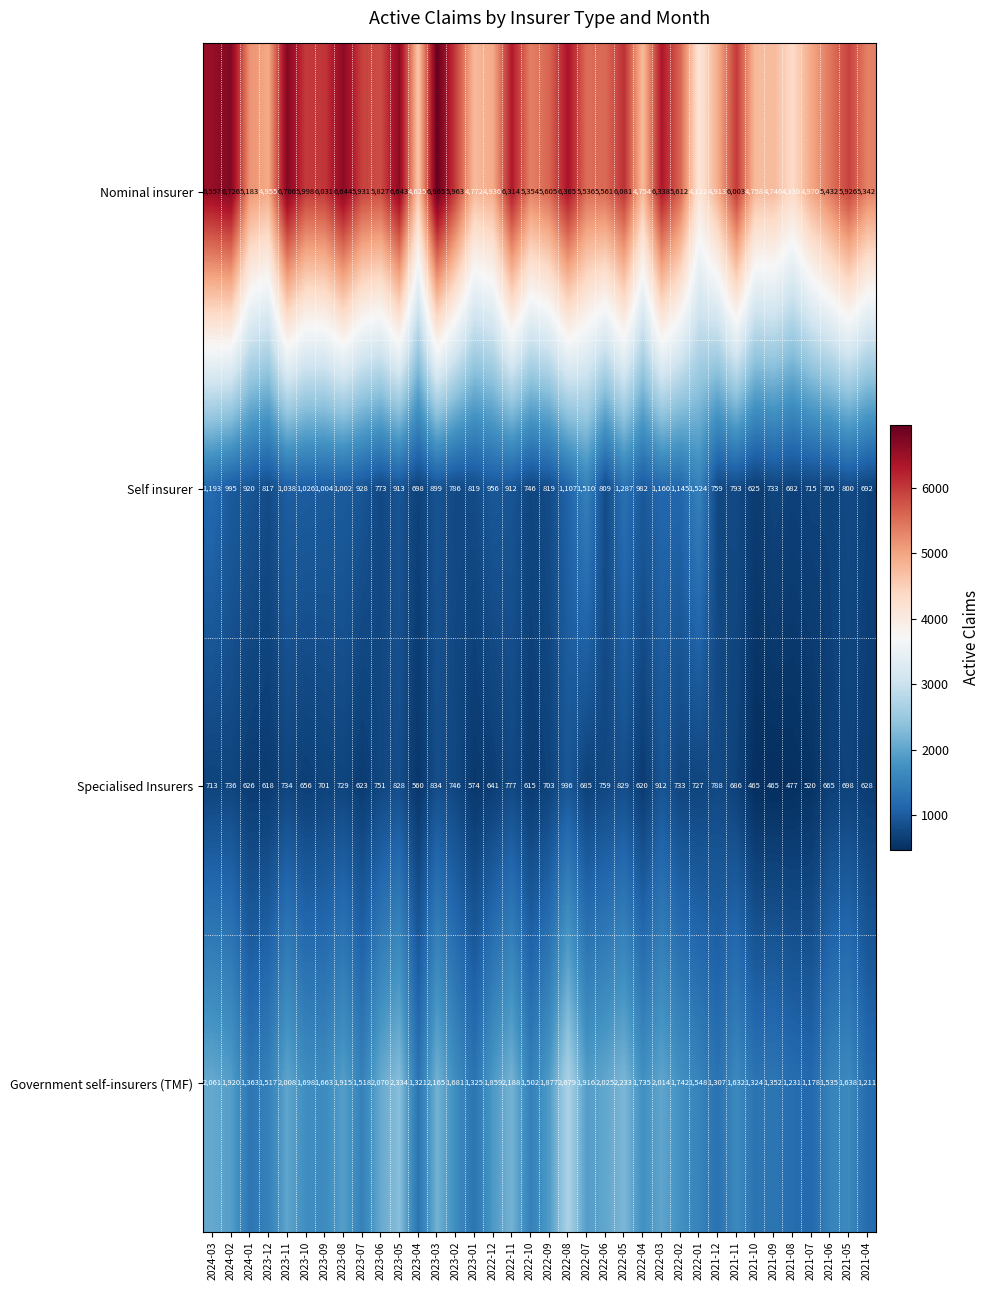

True or false: Government self-insurers (TMF) has a value of 1363 at 2024-01.

True